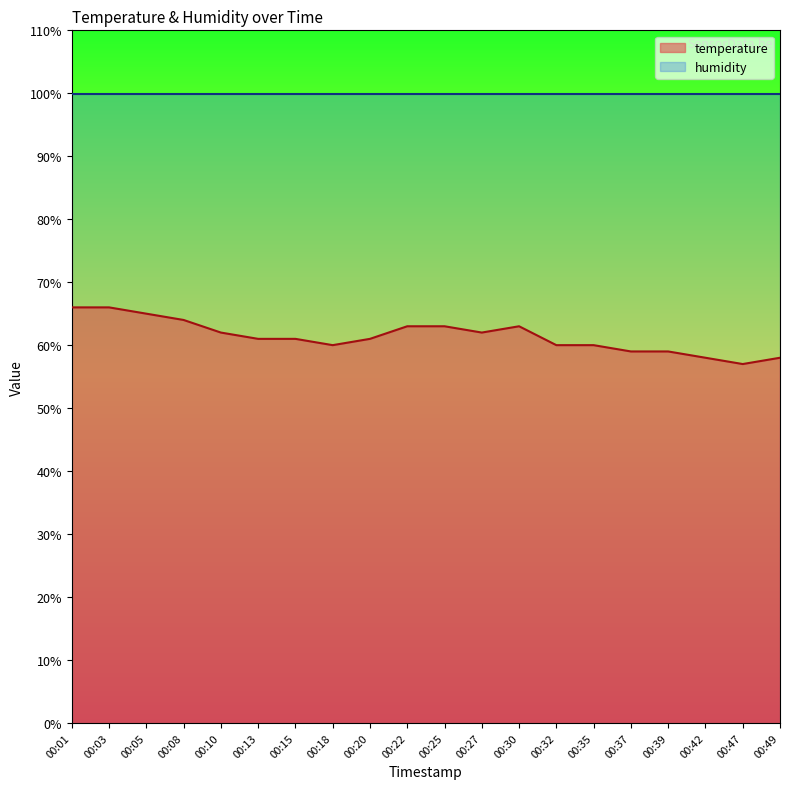

What is the value of the 8th point from the left?

60